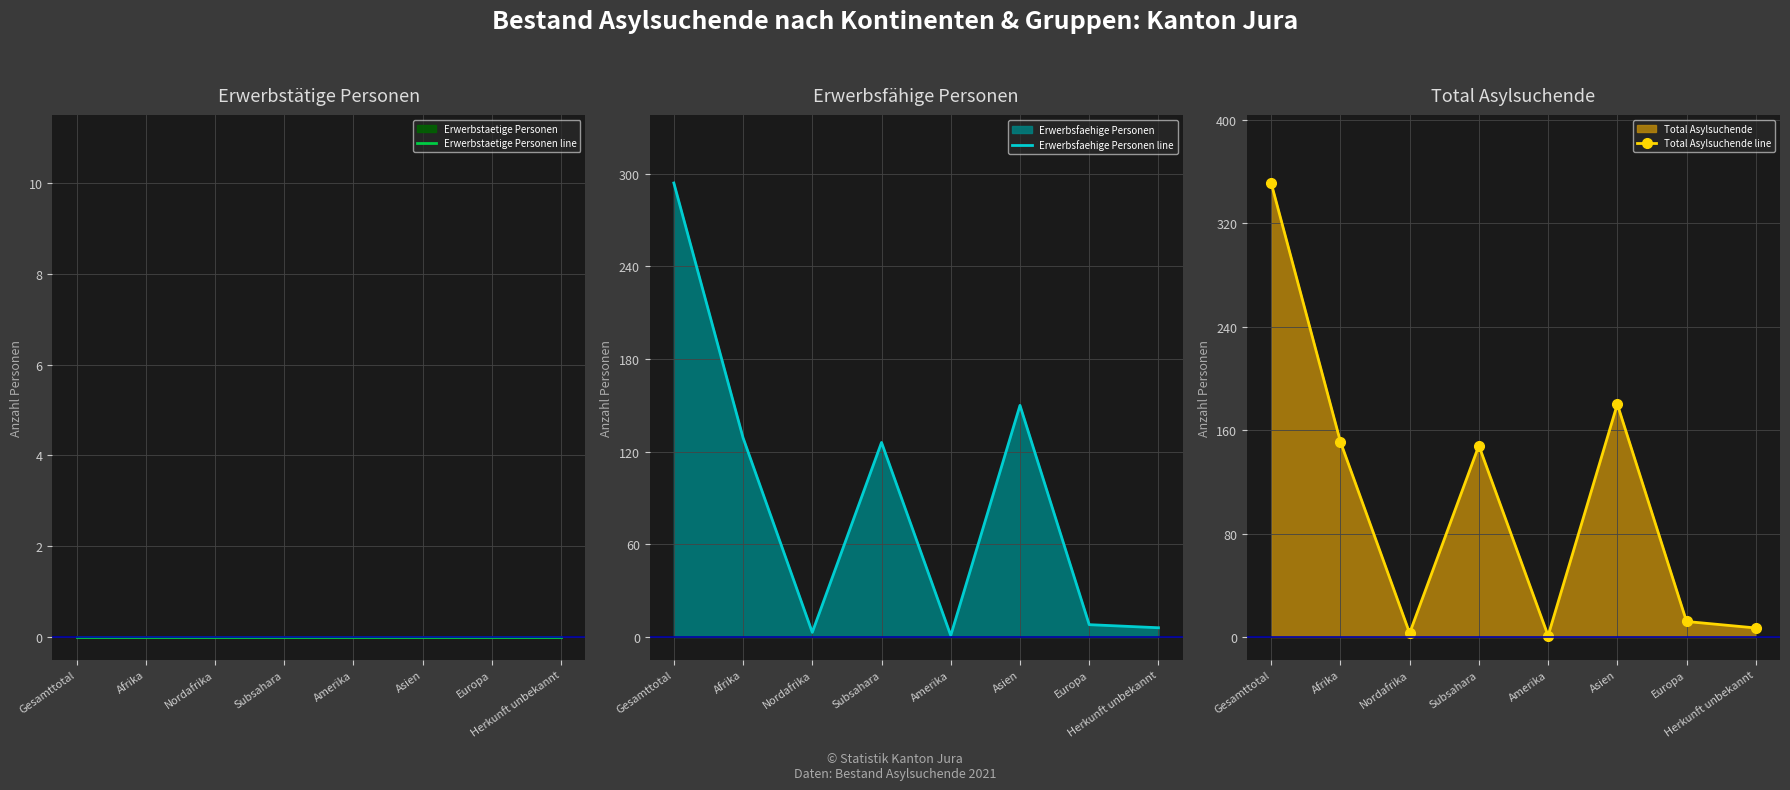

What is the highest value of the Total Asylsuchende line series?

351